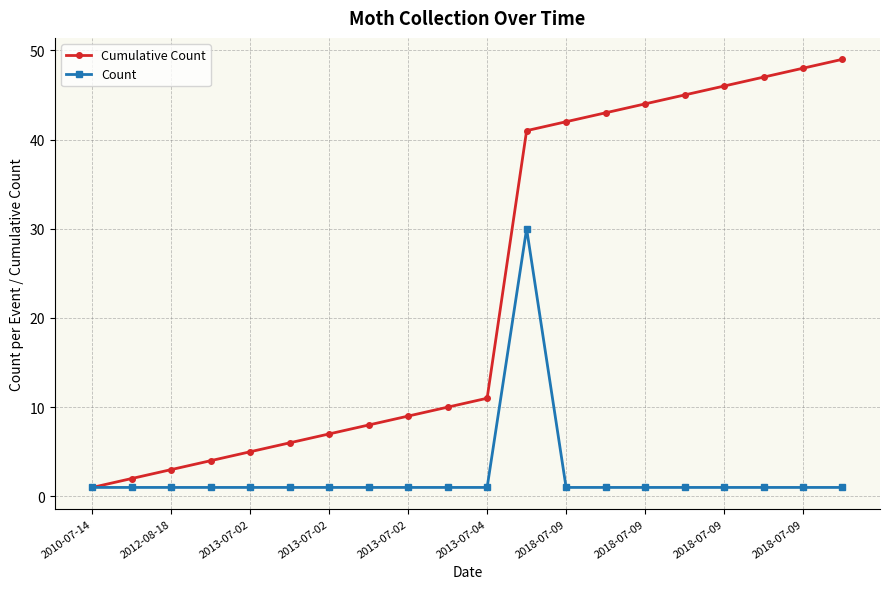

Is this an area chart (filled region under the line)?

No